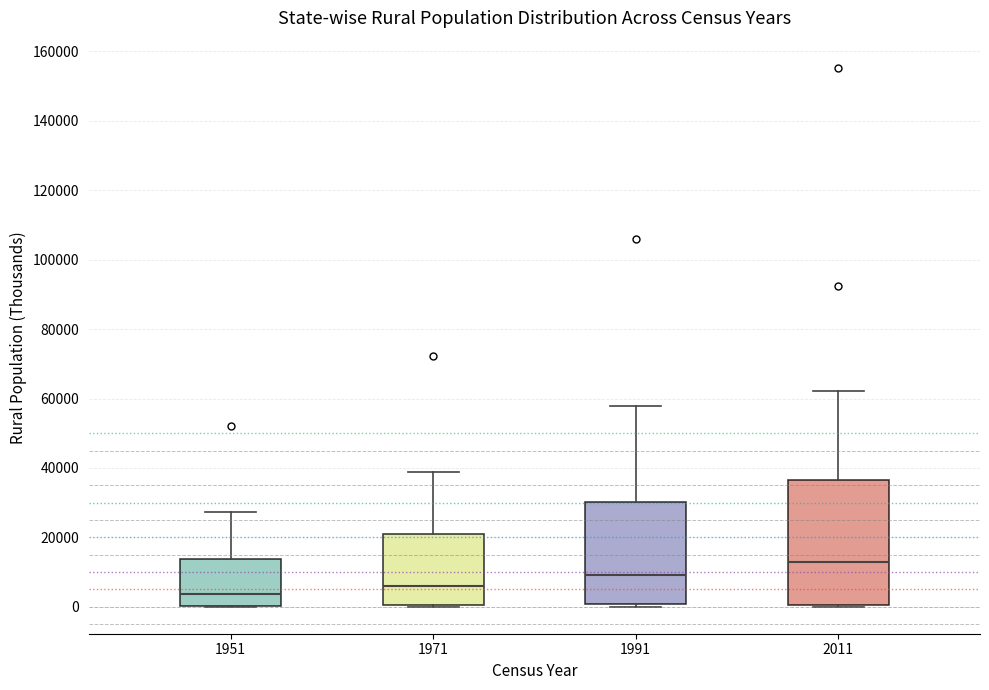

Reading left to right, transcribe this box plot: for each box, give where its median line is, the range the box spans, and where its two whiskers end, as read against the y-axis. The values are not printed on the chart, so give them approximately, as read against the axis.

1951: median 4000, box 0 to 14000, whiskers 0 to 28000
1971: median 6000, box 0 to 20000, whiskers 0 to 38000
1991: median 10000, box 0 to 30000, whiskers 0 (just below the box's lower edge) to 58000
2011: median 12000, box 0 to 36000, whiskers 0 to 62000